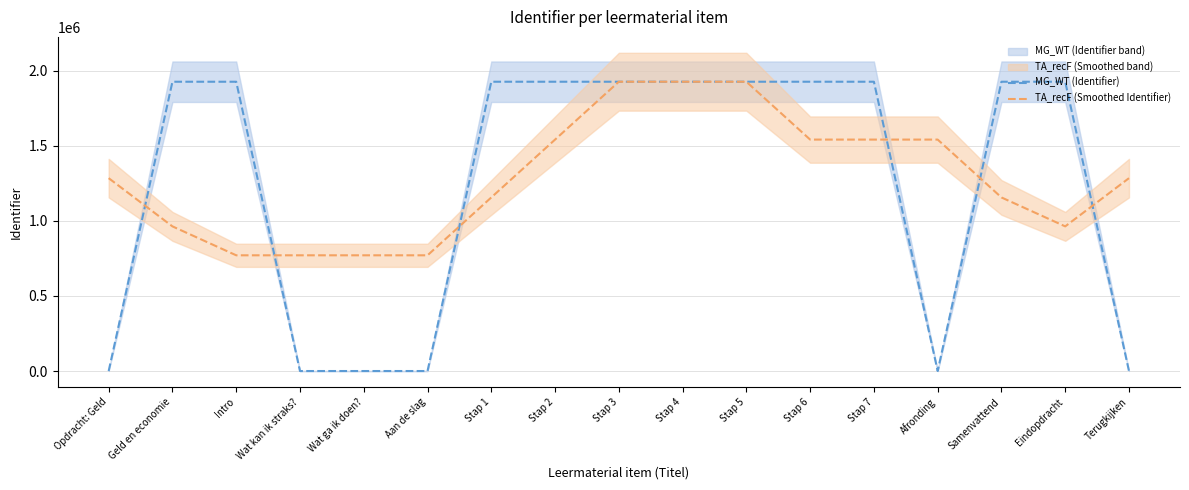

Between which two adjacent categories do MG_WT (Identifier) and TA_recF (Smoothed Identifier) first intersect?

Opdracht: Geld and Geld en economie